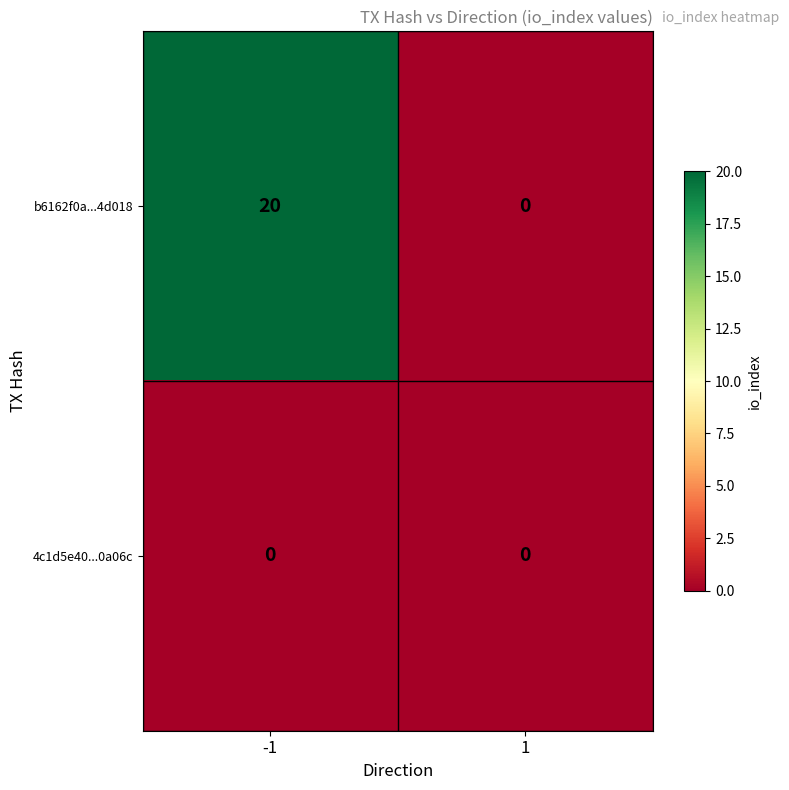

Rank the categories by b6162f0a...4d018 value from highest to lowest.

-1, 1